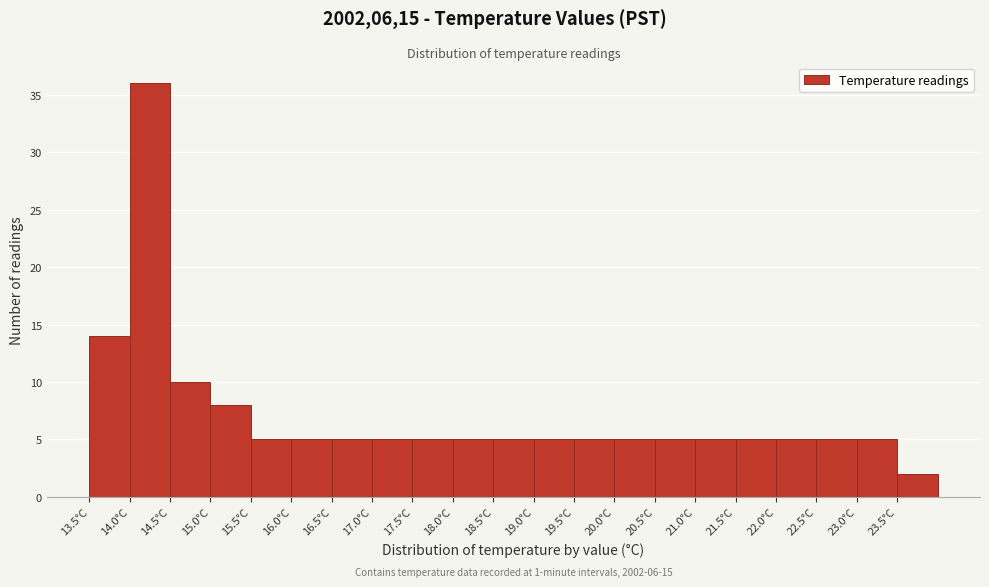

Which range on the x-axis has the tallest bar?

14.0 to 14.5